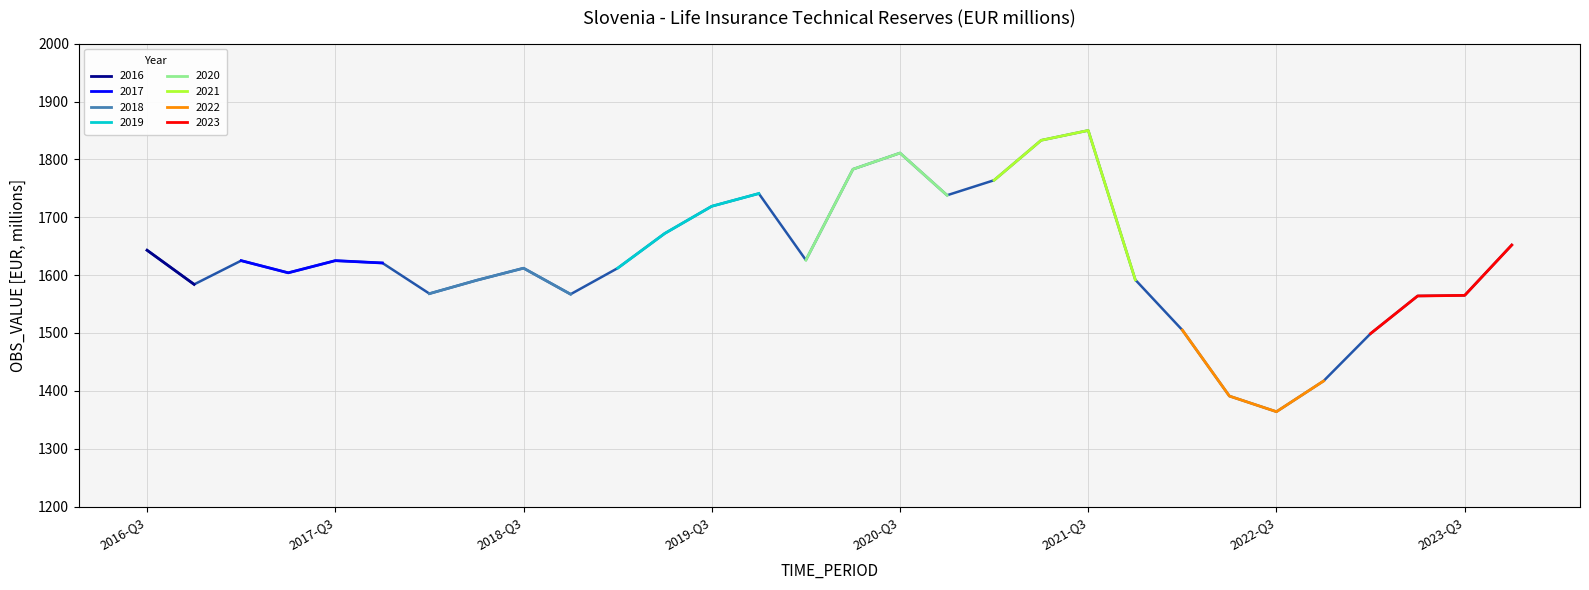

How many values are below 1621?

15